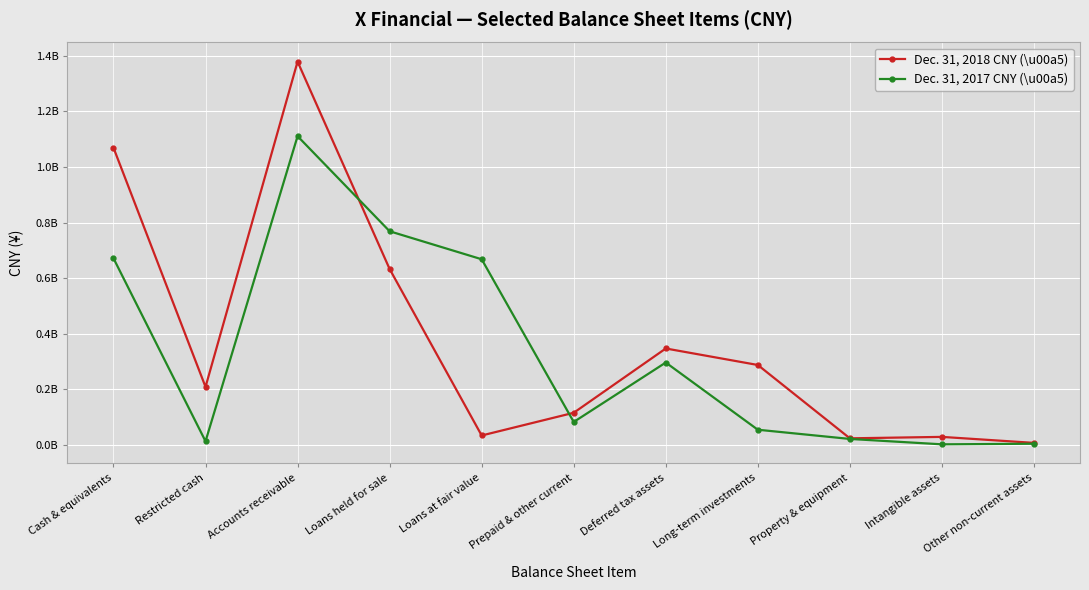

At which category is the sum across all series the highest?

Accounts receivable